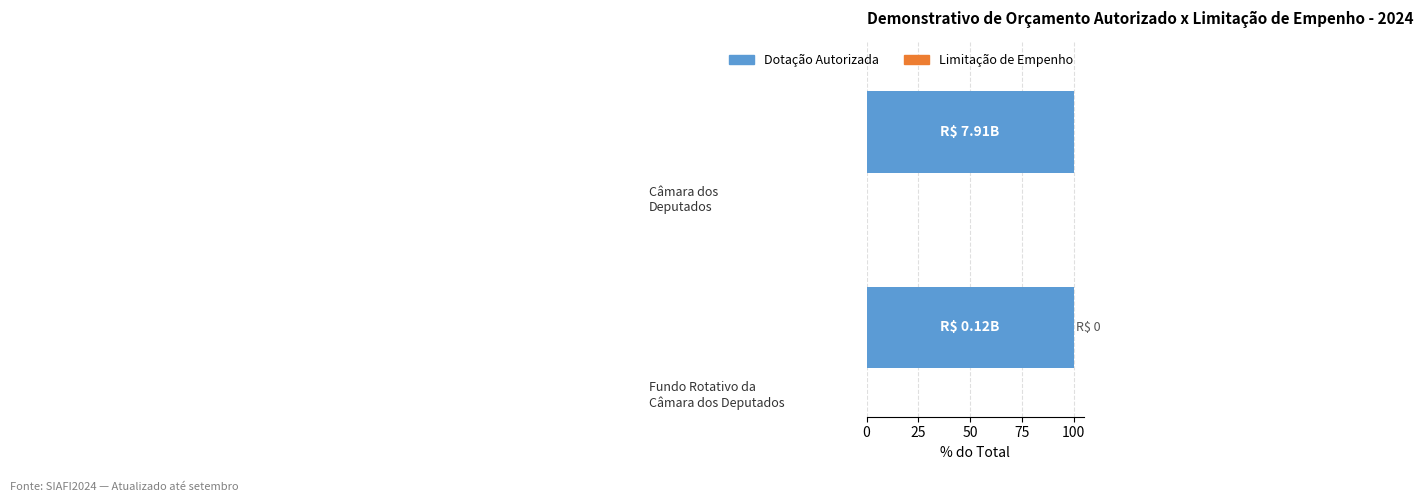

What is the value of the Dotação Autorizada bar at the 1st from the left?

7912845582